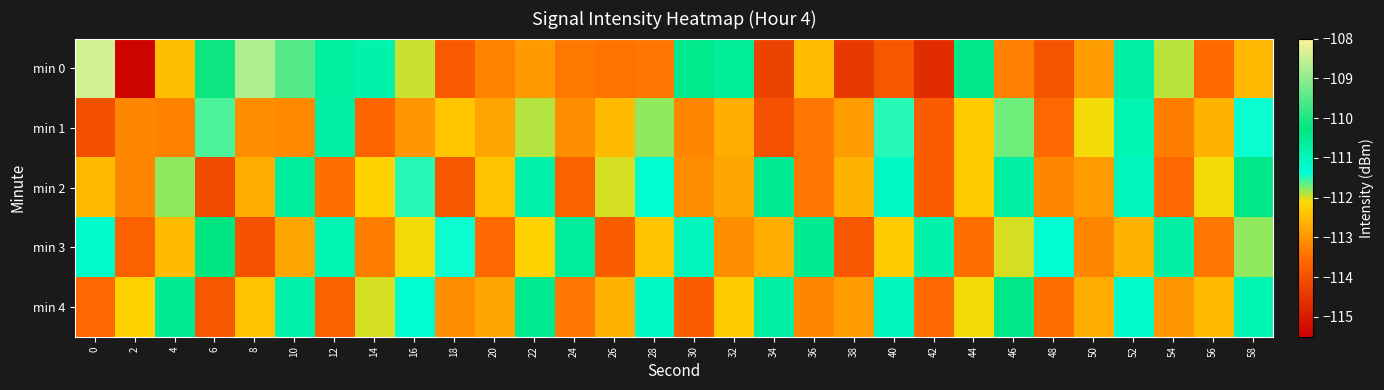

Which series has the widest spread of values?

min 0